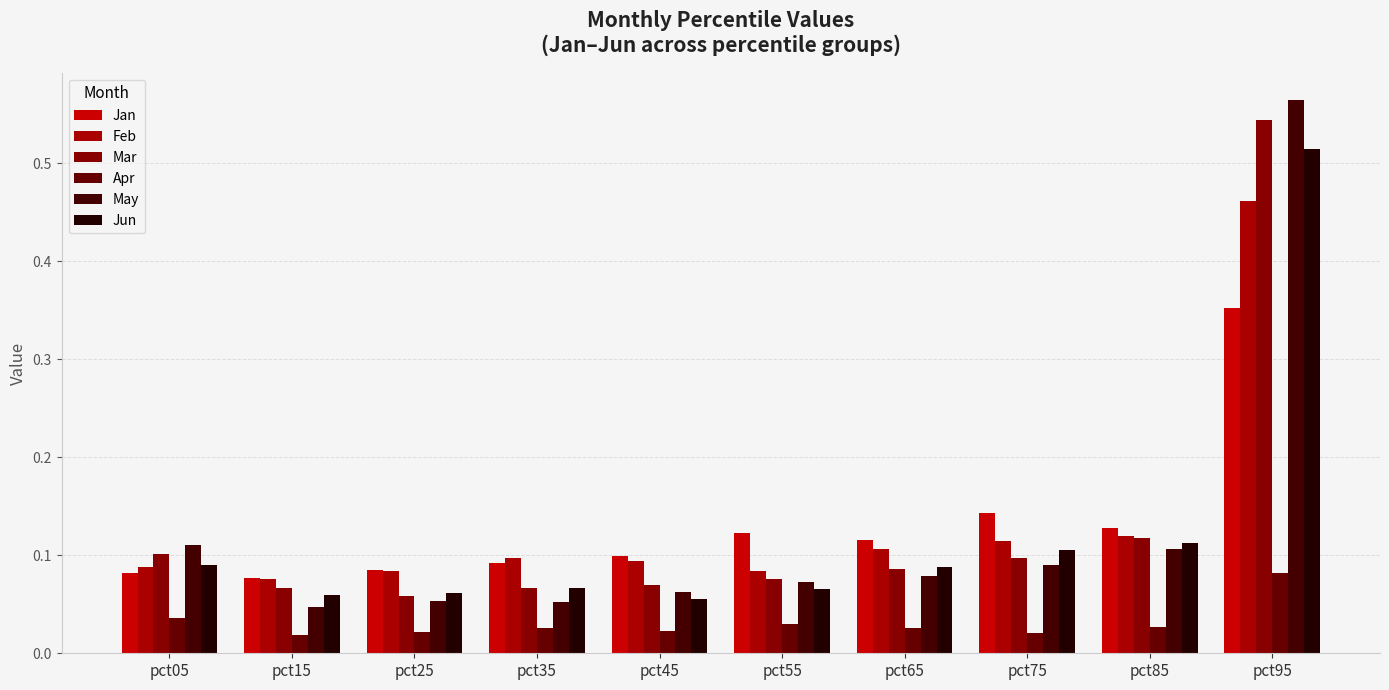

Rank the series at pct95 from lowest to highest value.

Apr, Jan, Feb, Jun, Mar, May